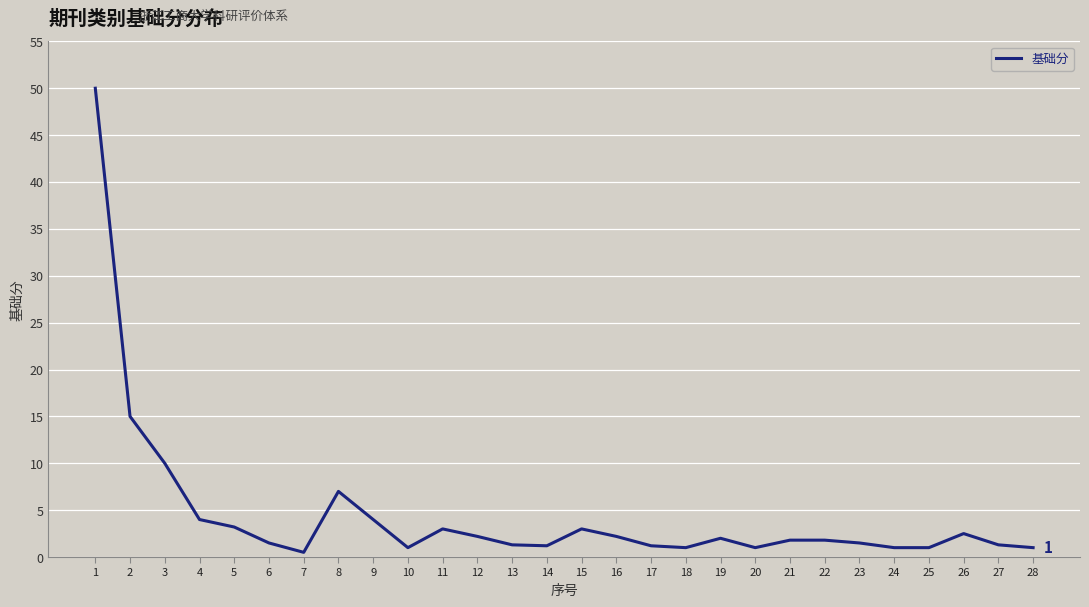

True or false: the data has more than 1 interior local peaks.

True